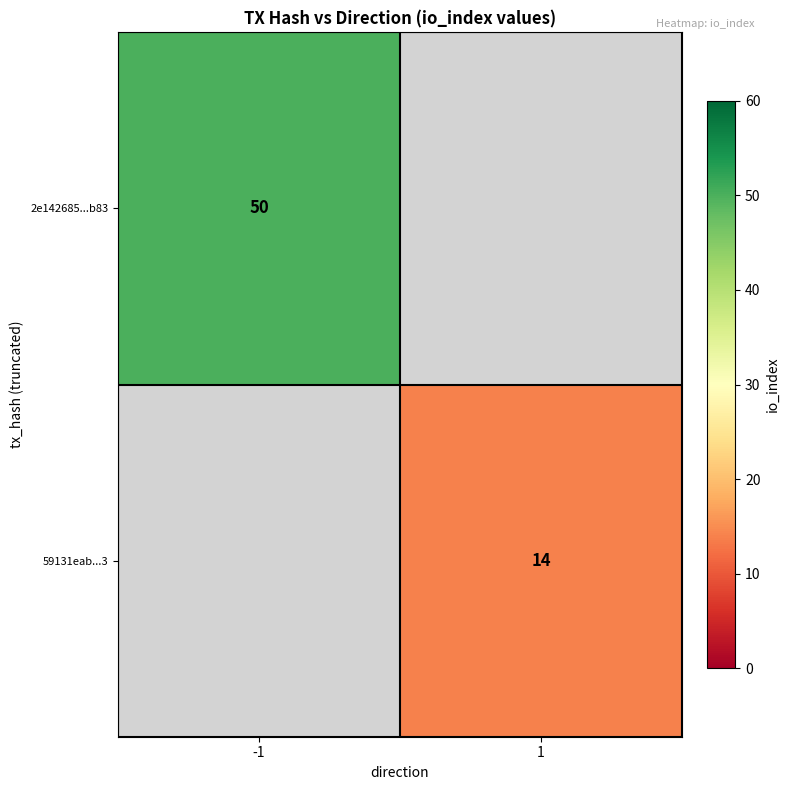

True or false: 2e142685...b83 has a value of 50 at -1.

True